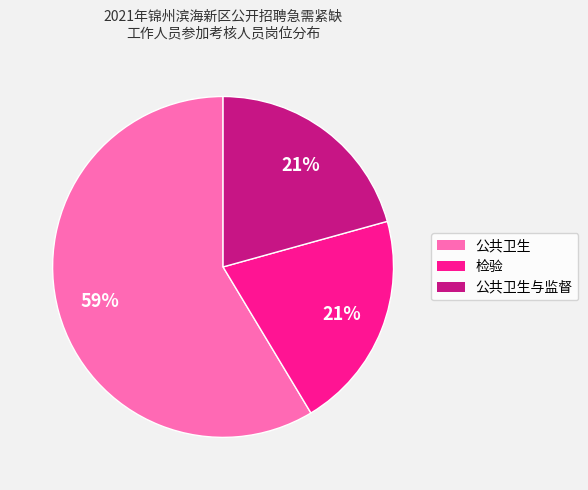

Is there a majority slice in this chart?

Yes